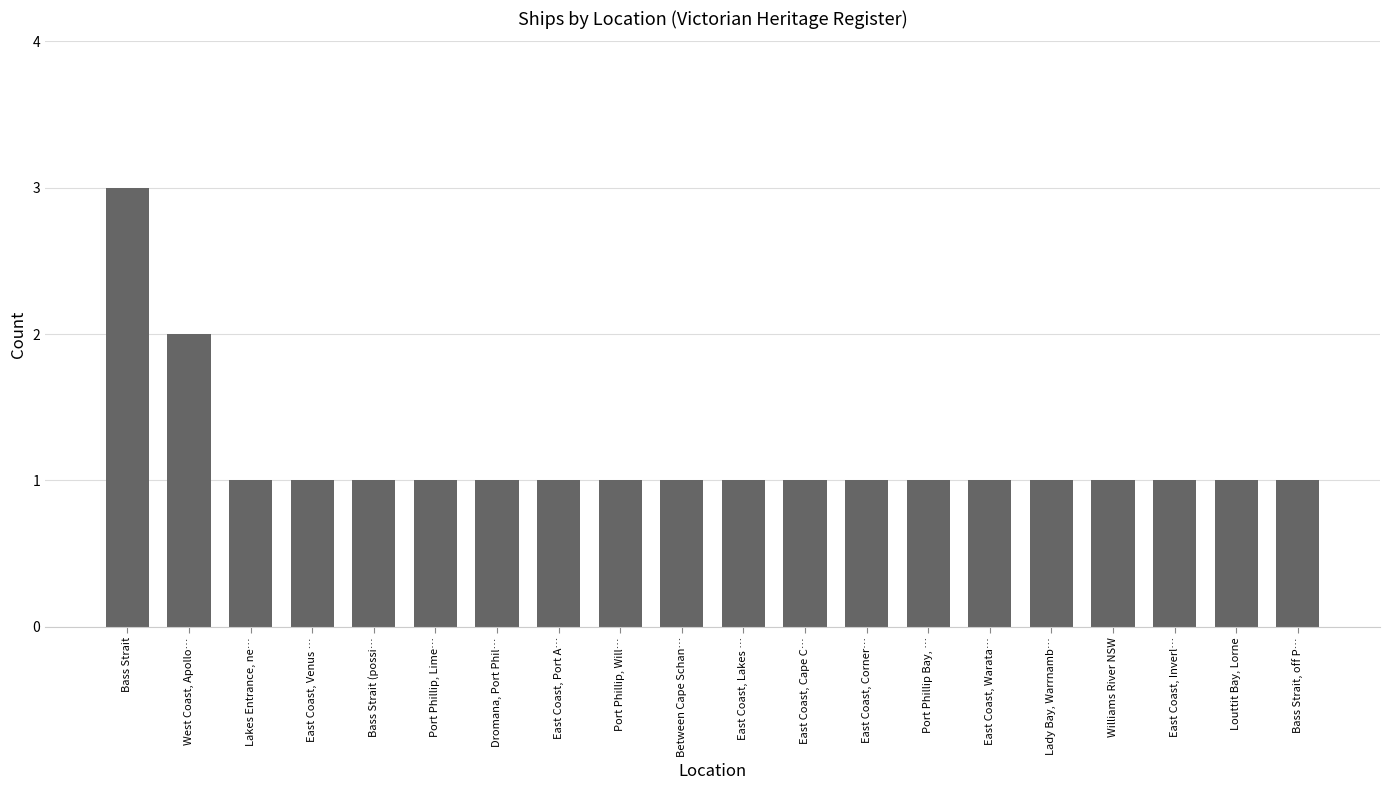

What is the value of the 14th bar from the left?

1